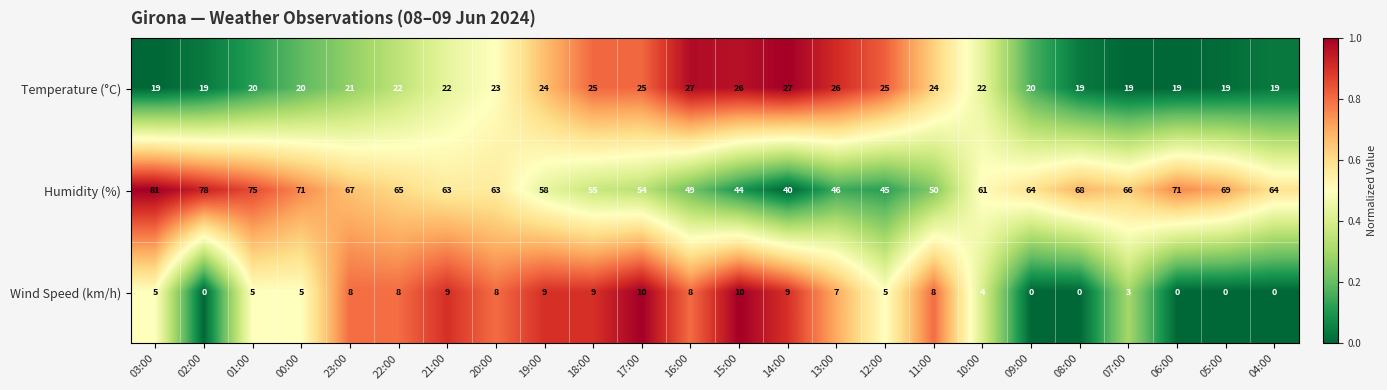

At how many categories does at least one series exceed 0?

24